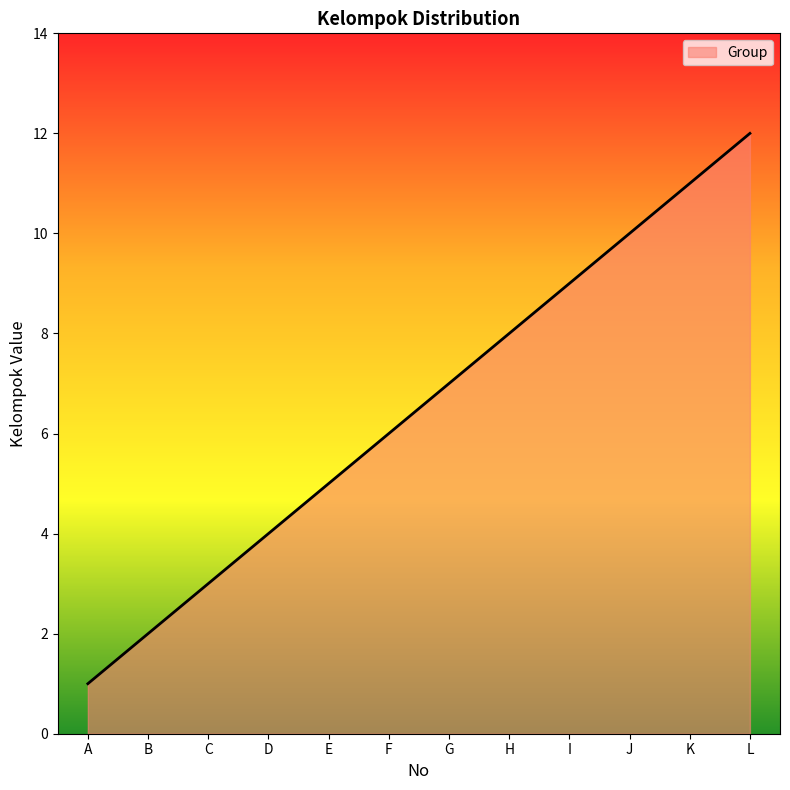

Rank the categories by value from highest to lowest.

L, K, J, I, H, G, F, E, D, C, B, A